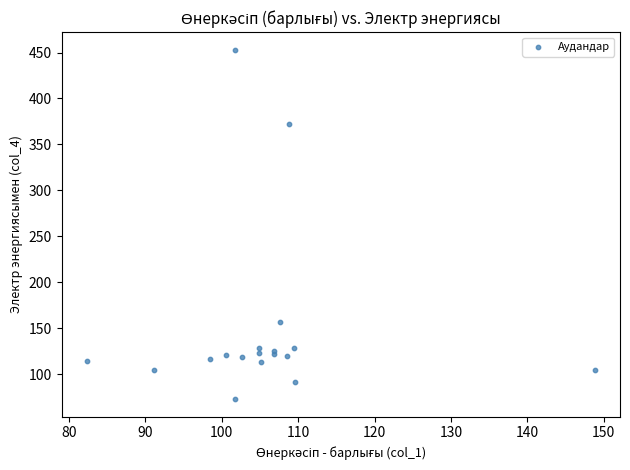

What Y value in the scatter plot is closest to 262?

157.2